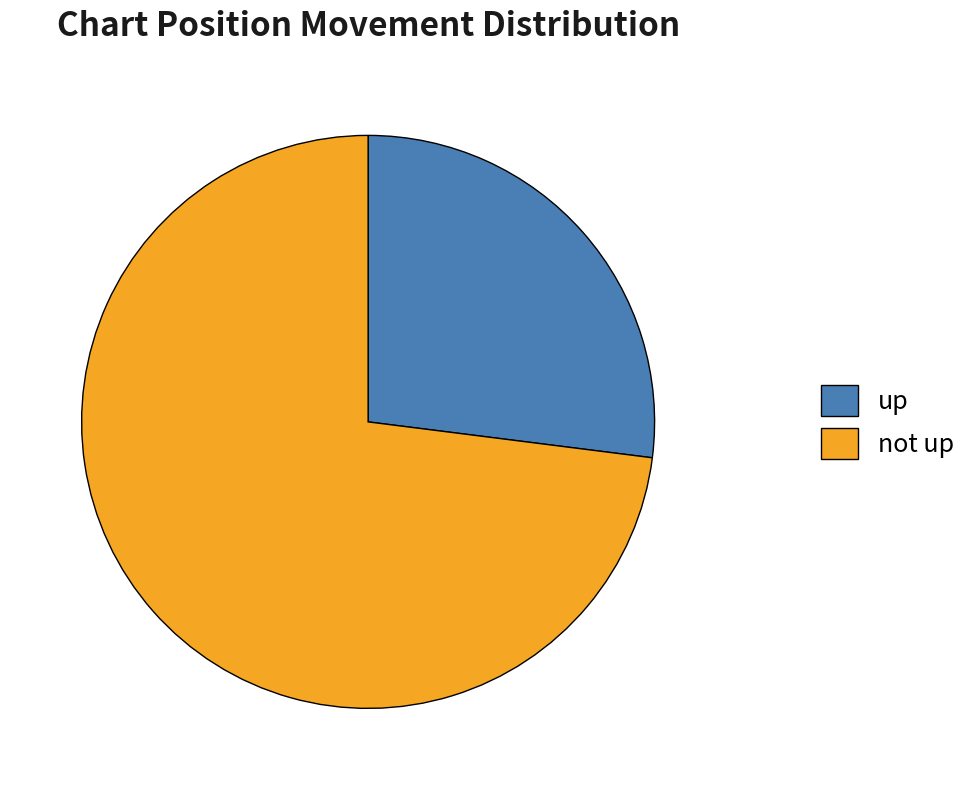

How many segments does this pie chart have?

2